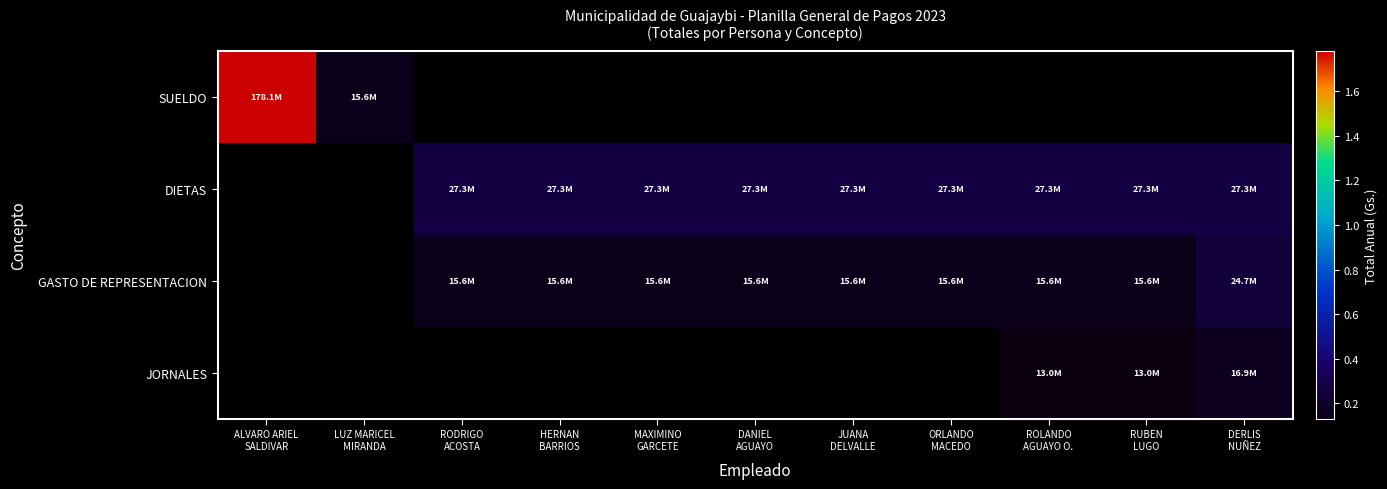

Is the value of JORNALES at DANIEL AGUAYO greater than the value of SUELDO at RODRIGO ACOSTA?

No